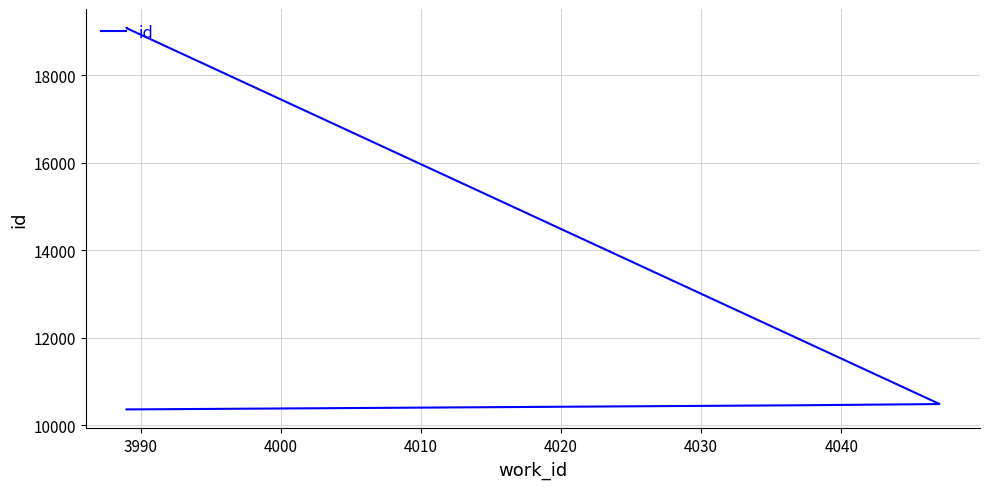

The chart shows a value of 10361 at 3990. True or false?

True